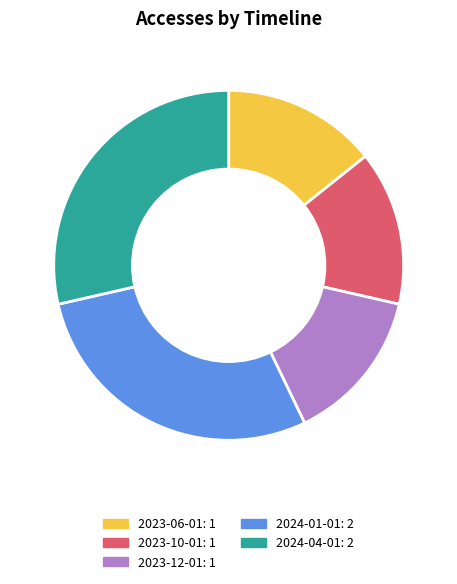

Does 2024-04-01 represent more than half of the total?

No